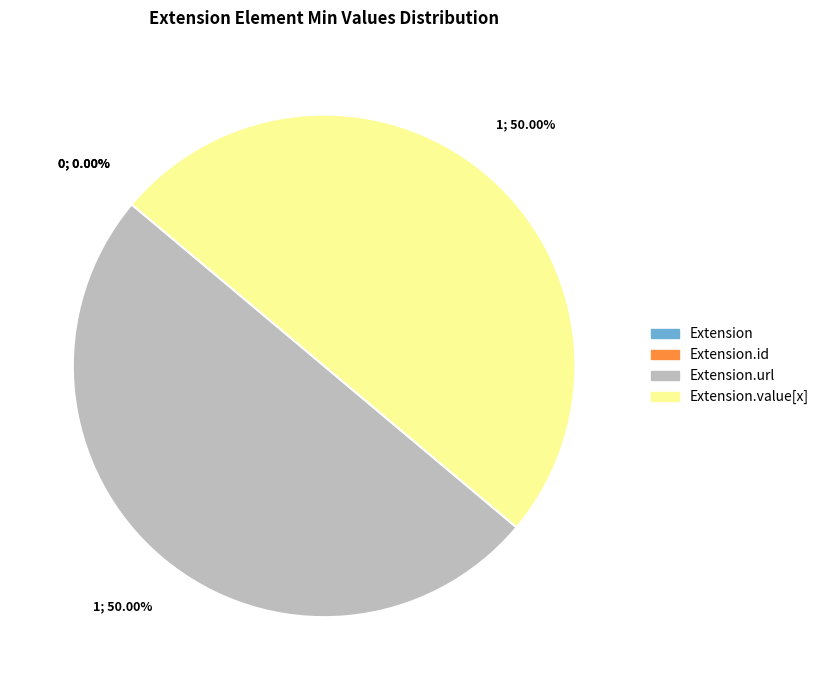

What is the change in value from Extension to Extension.value[x]?

+1